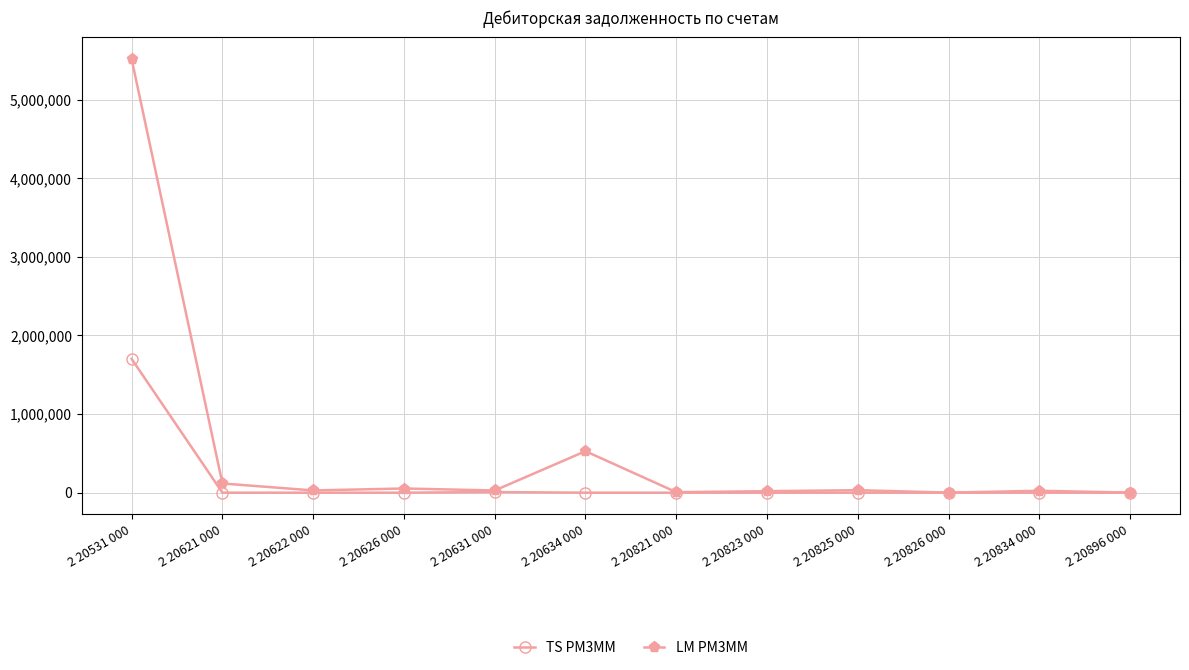

At which category is the sum across all series the highest?

2 20531 000